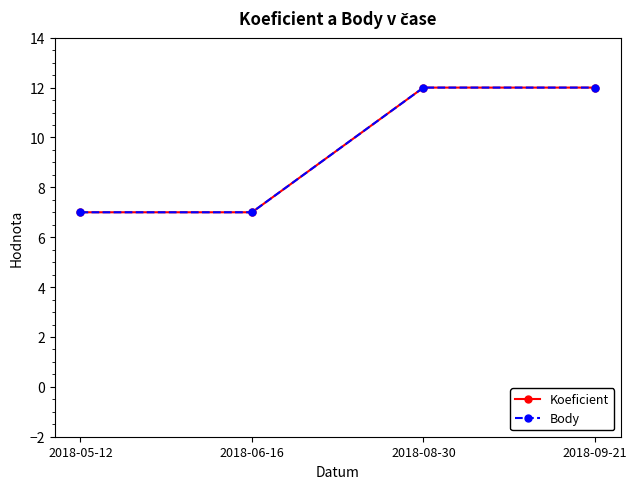

What is the approximate value of Koeficient at 2018-05-12?

7